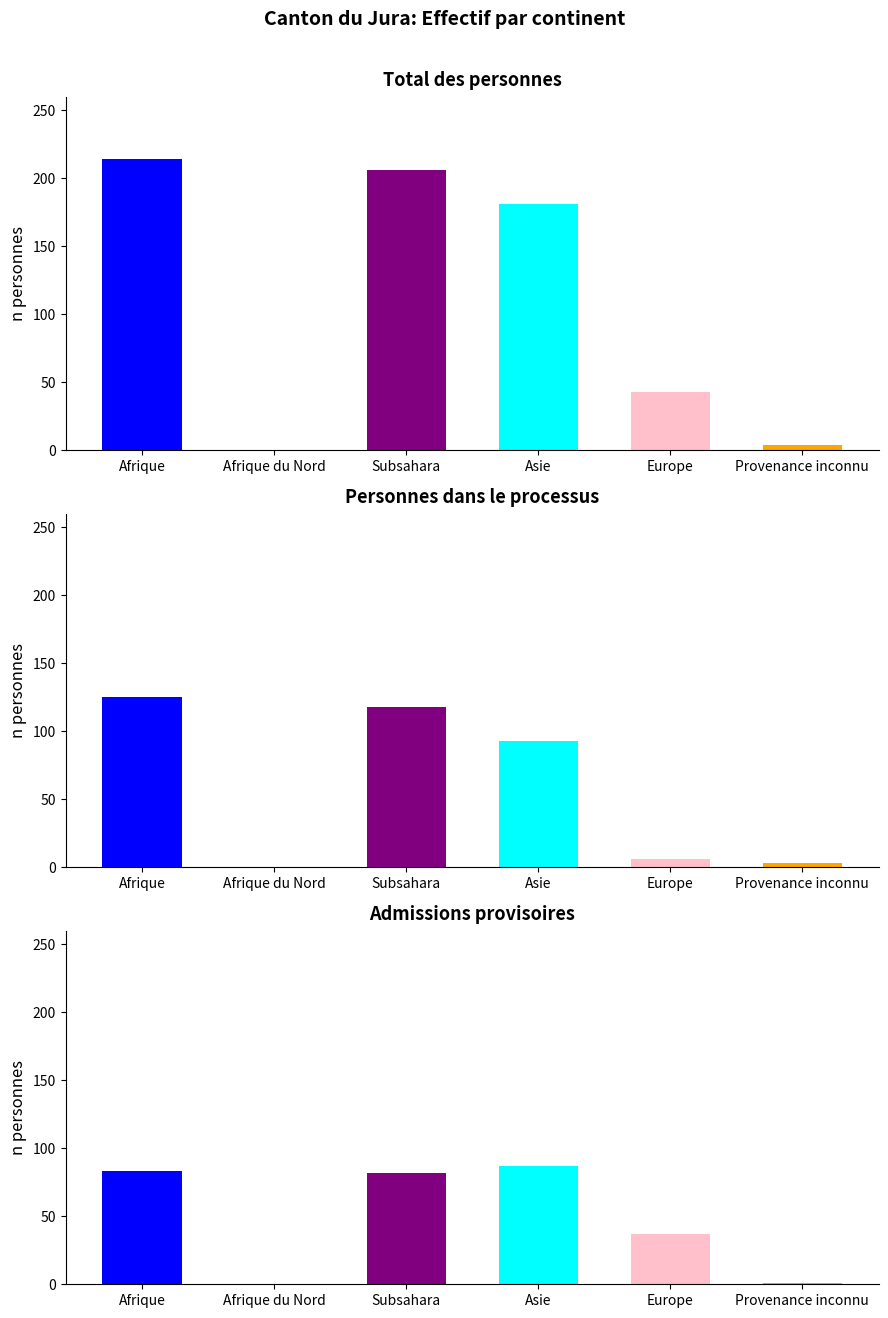

What is the difference between the maximum and minimum values in the Total des personnes series?

214